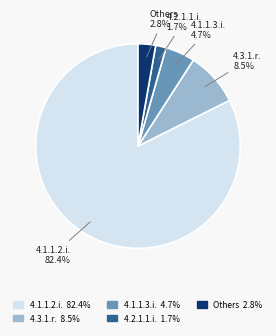

Is there a majority slice in this chart?

Yes